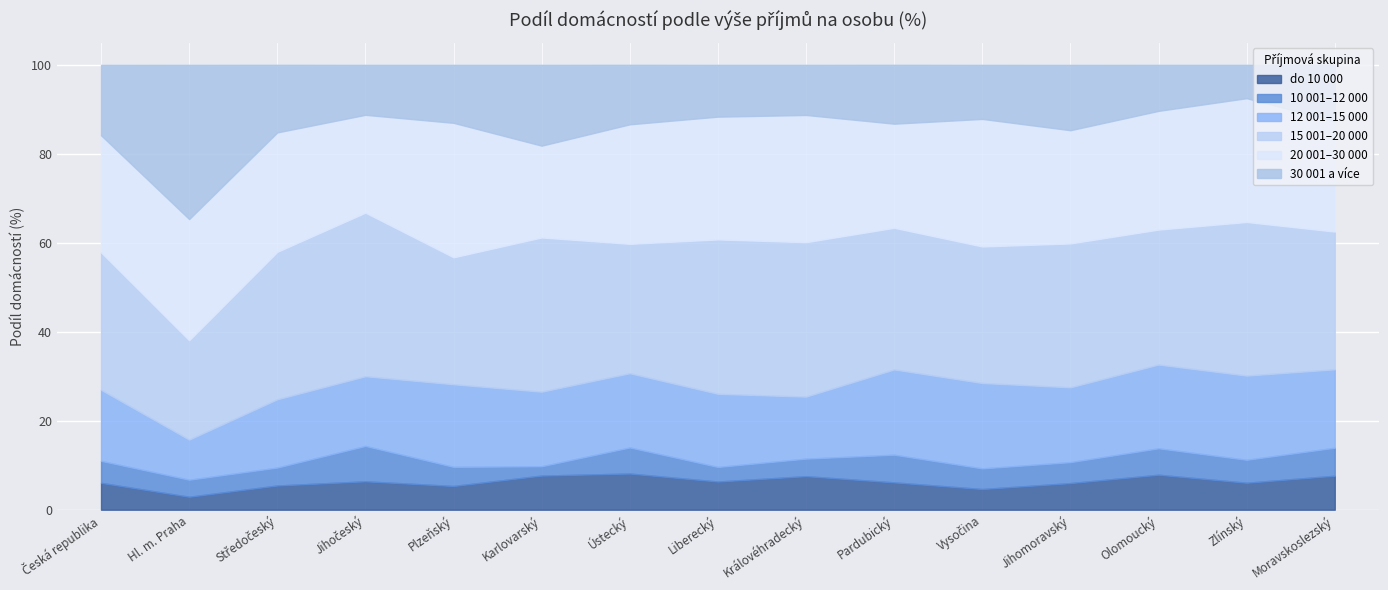

True or false: 30 001 a více and 10 001–12 000 cross at least once.

False